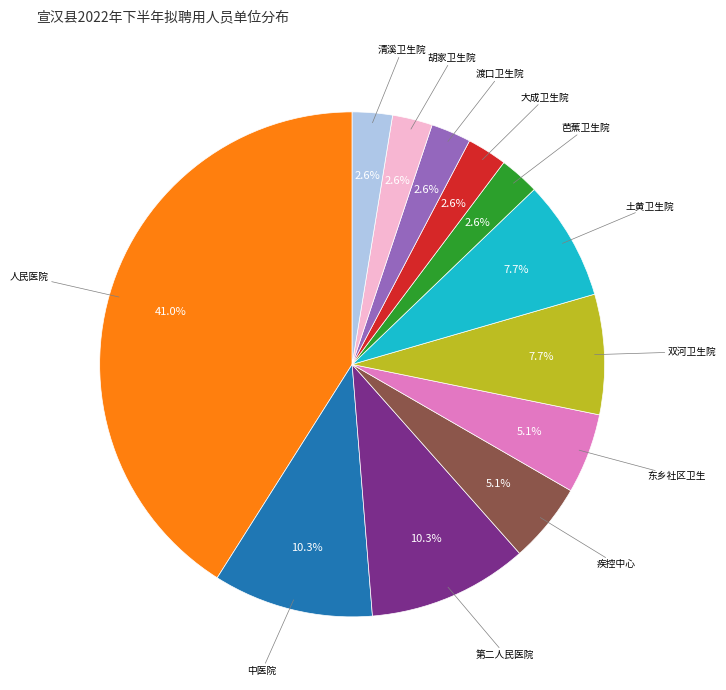

Does any single category account for the majority?

No